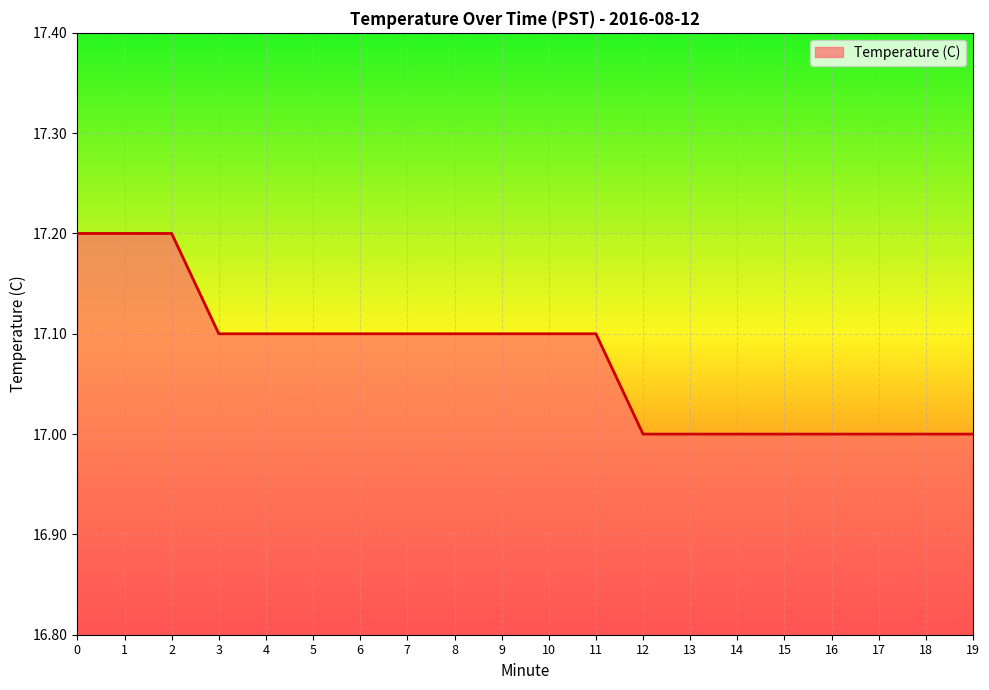

What is the greatest value displayed?

17.2